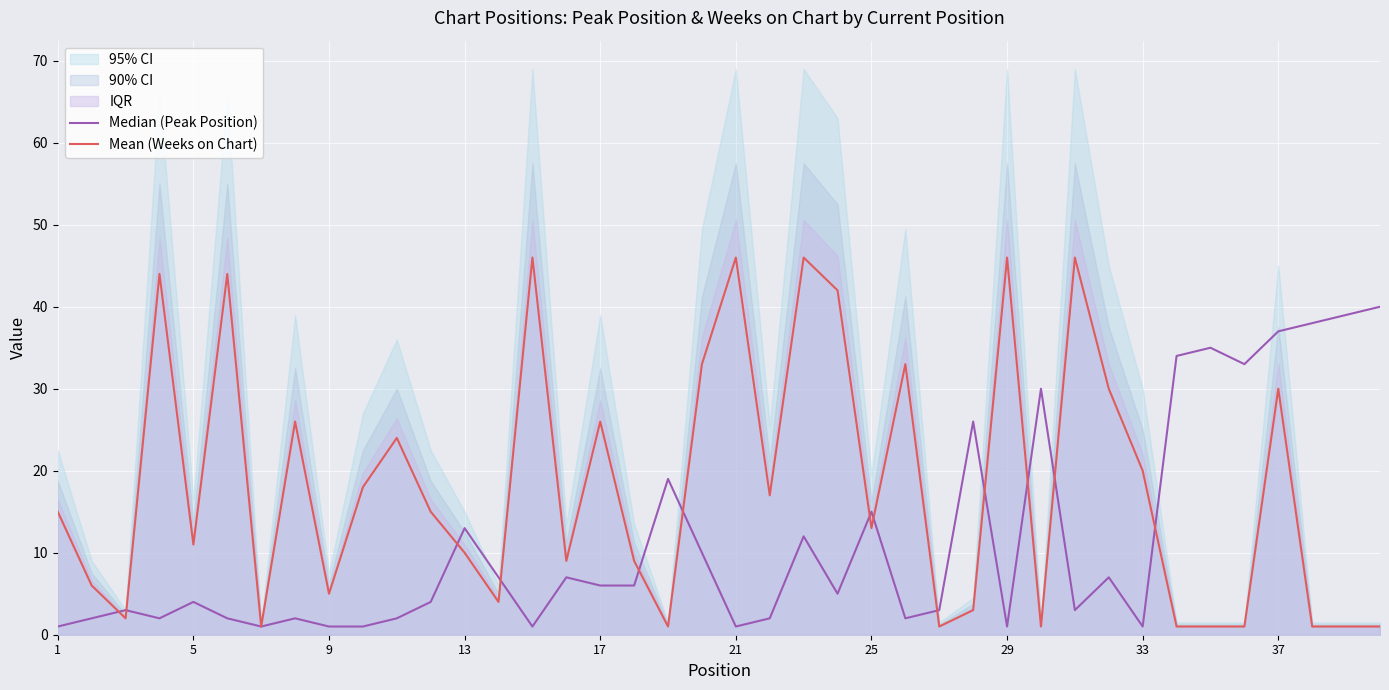

Which category has the lowest value in the Median (Peak Position) series?

1